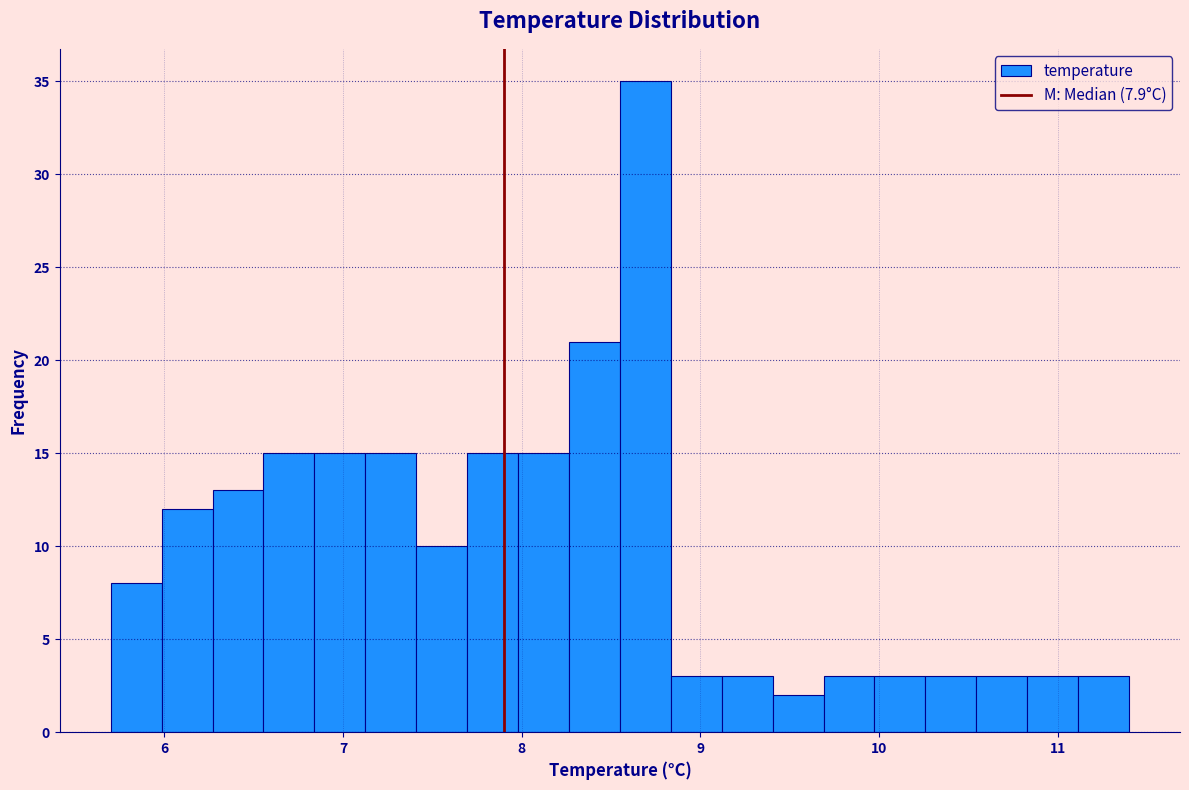

Around what value on the x-axis is the tallest bar? Give the approximate position of its centre, as read against the axis.

8.7